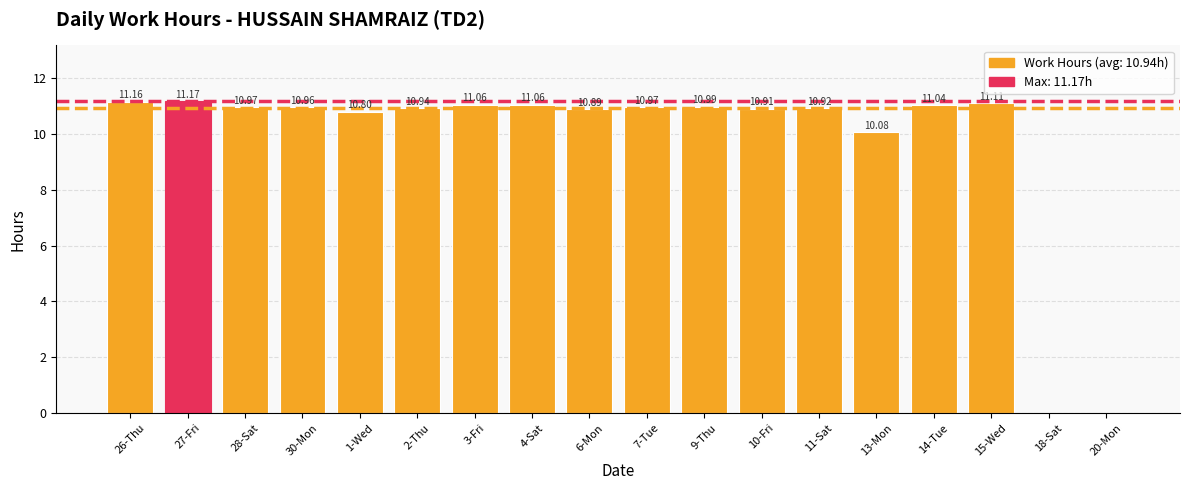

What is the change in value from 28-Sat to 10-Fri?

-0.1